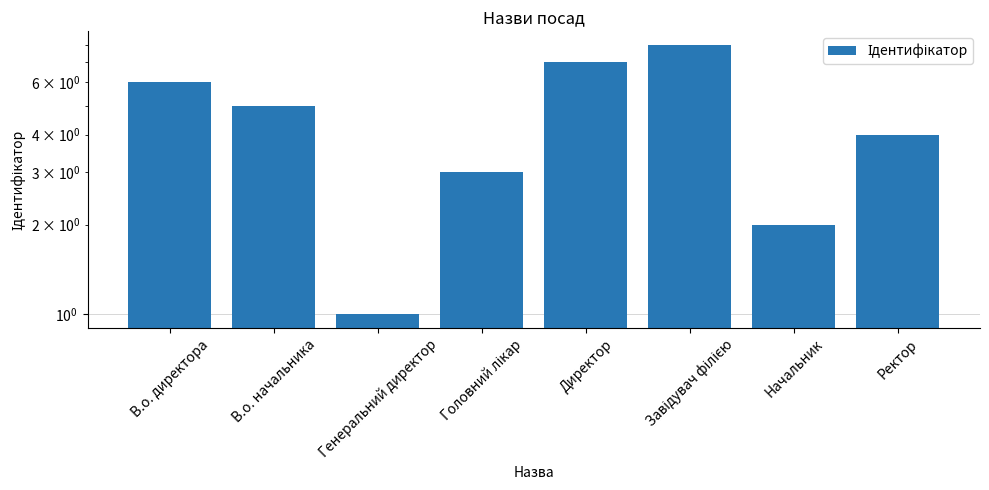

What is the change in value from Головний лікар to Завідувач філією?

+5